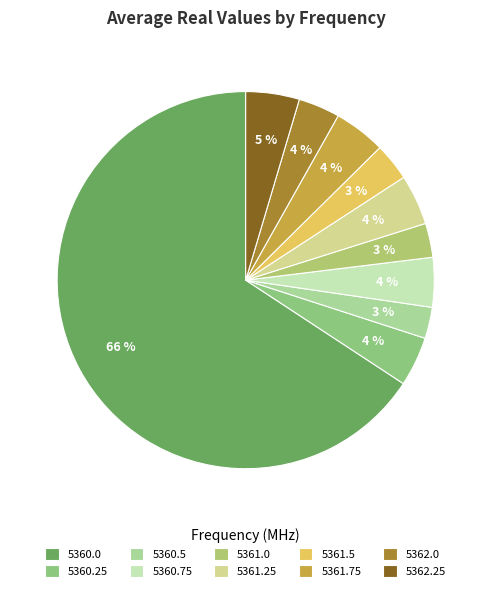

How much of the chart is everything except 5361.5?

96.8%